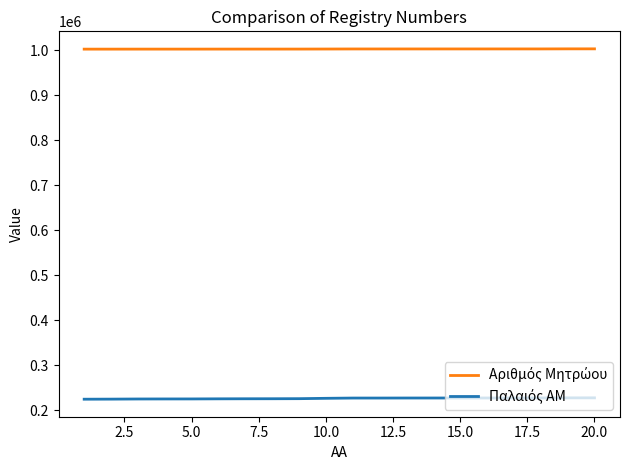

What is the smallest value displayed?

224074